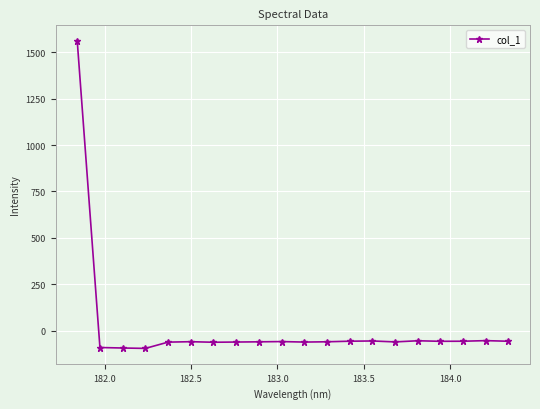

What is the value of the 19th point from the left?

-52.8